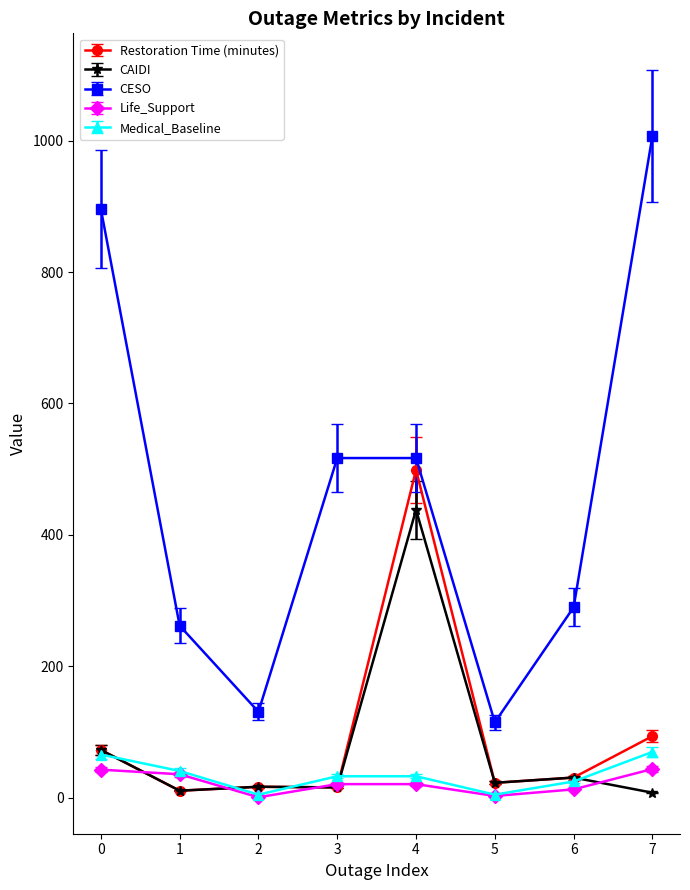

Is the value of CAIDI at 0 greater than the value of CESO at 1?

No